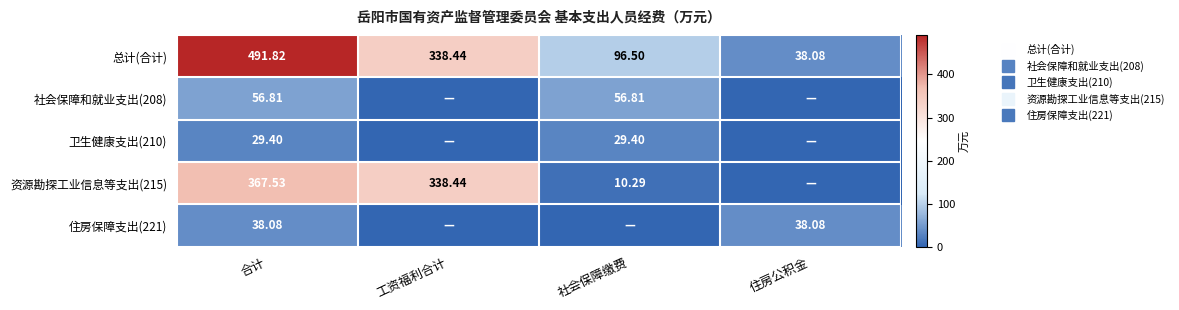

Which series has the largest total across all categories?

总计(合计)